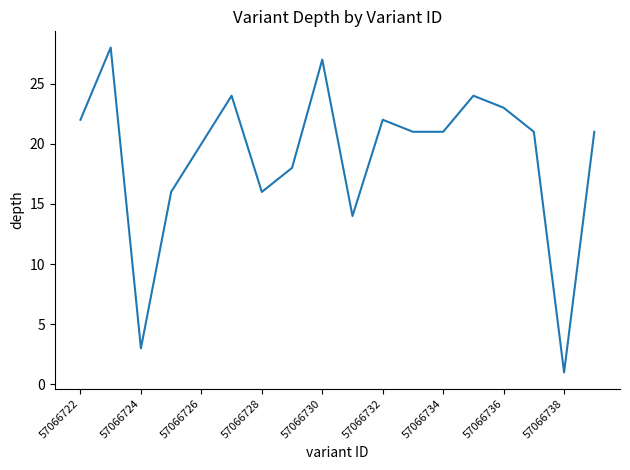

What is the difference between the maximum and minimum values?

27